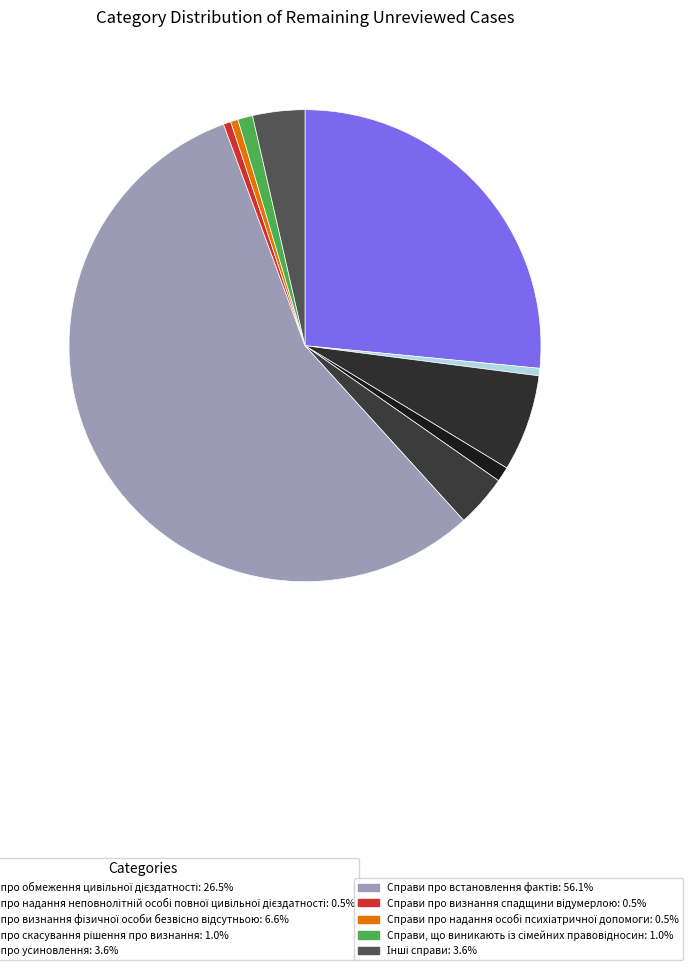

Which category has the biggest portion of the pie?

Справи про встановлення фактів